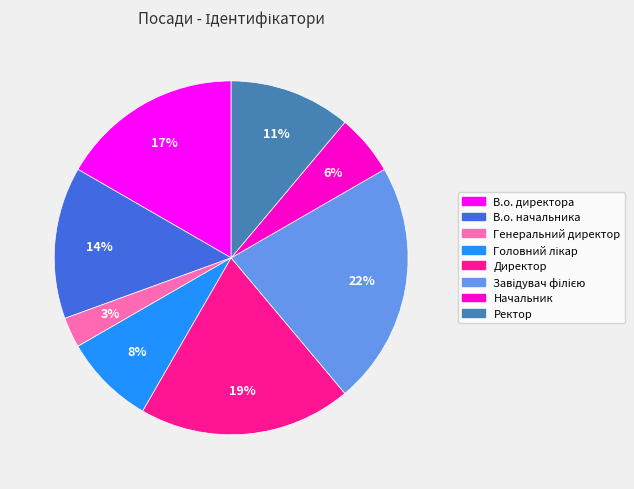

The Начальник slice represents 1% of the pie. True or false?

False